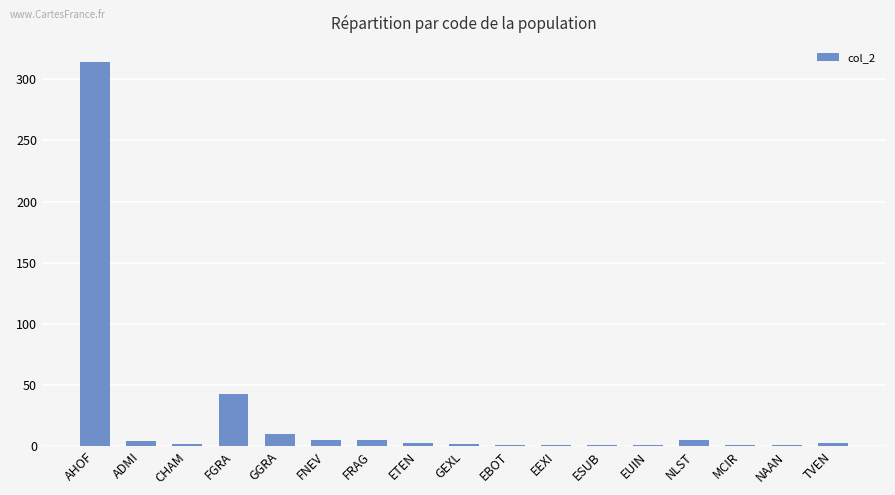

What is the label of the 17th bar from the left?

TVEN